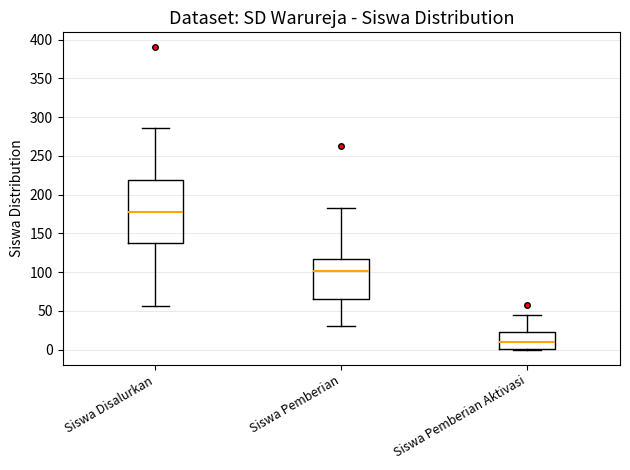

Reading left to right, read every box against the y-axis: the position of its median line, the range the box covers, and the ends of its whiskers. The values are not printed on the chart, so give them approximately, as read against the axis.

Siswa Disalurkan: median 180, box 140 to 220, whiskers 55 to 285
Siswa Pemberian: median 100, box 65 to 115, whiskers 30 to 185
Siswa Pemberian Aktivasi: median 10, box 0 to 25, whiskers 0 to 45